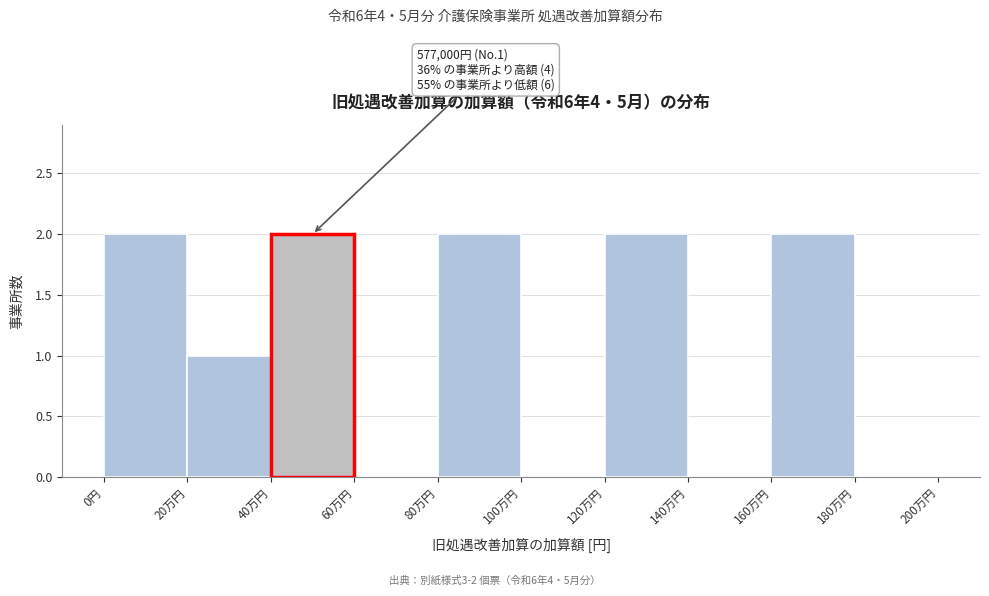

Reading right to left, what are all the values shown in this chart?

180万円=0	160万円=2	140万円=0	120万円=2	100万円=0	80万円=2	60万円=0	40万円=2	20万円=1	0円=2